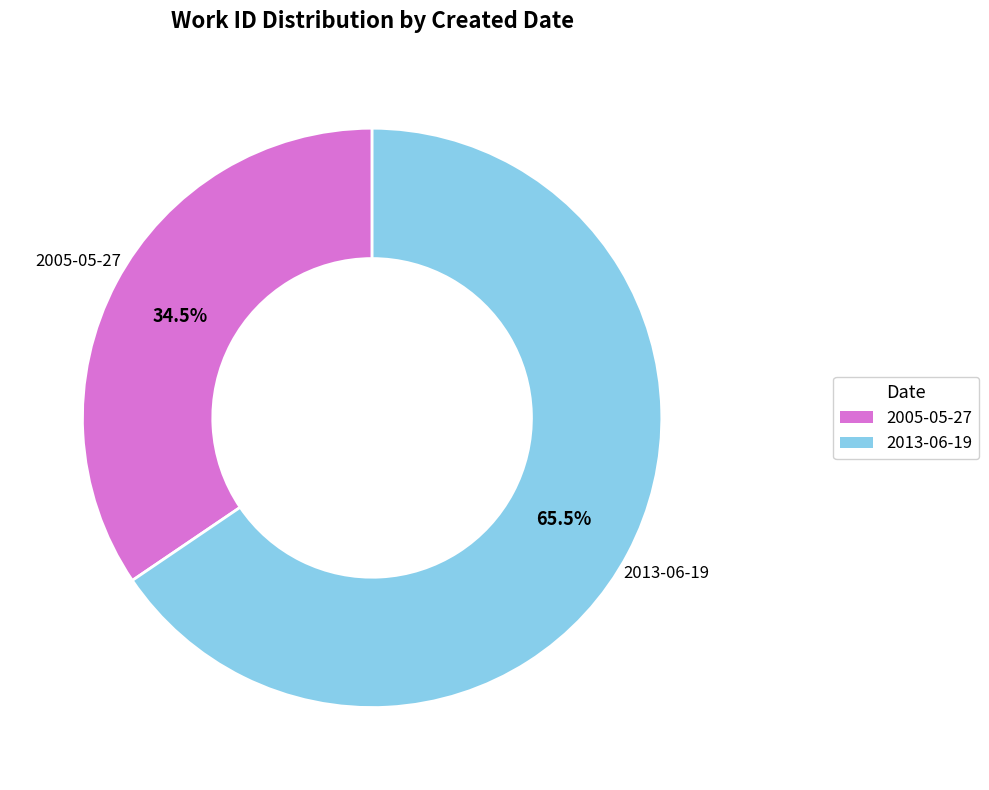

To the nearest percent, what is the difference between the largest and smallest slice percentages?

31%